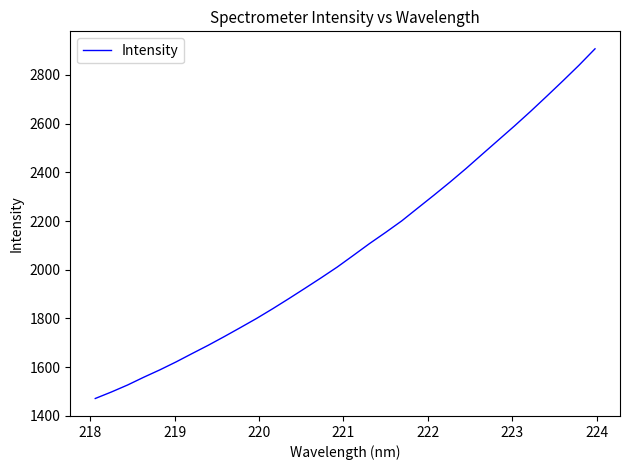

What is the difference between the maximum and minimum values?

1436.5